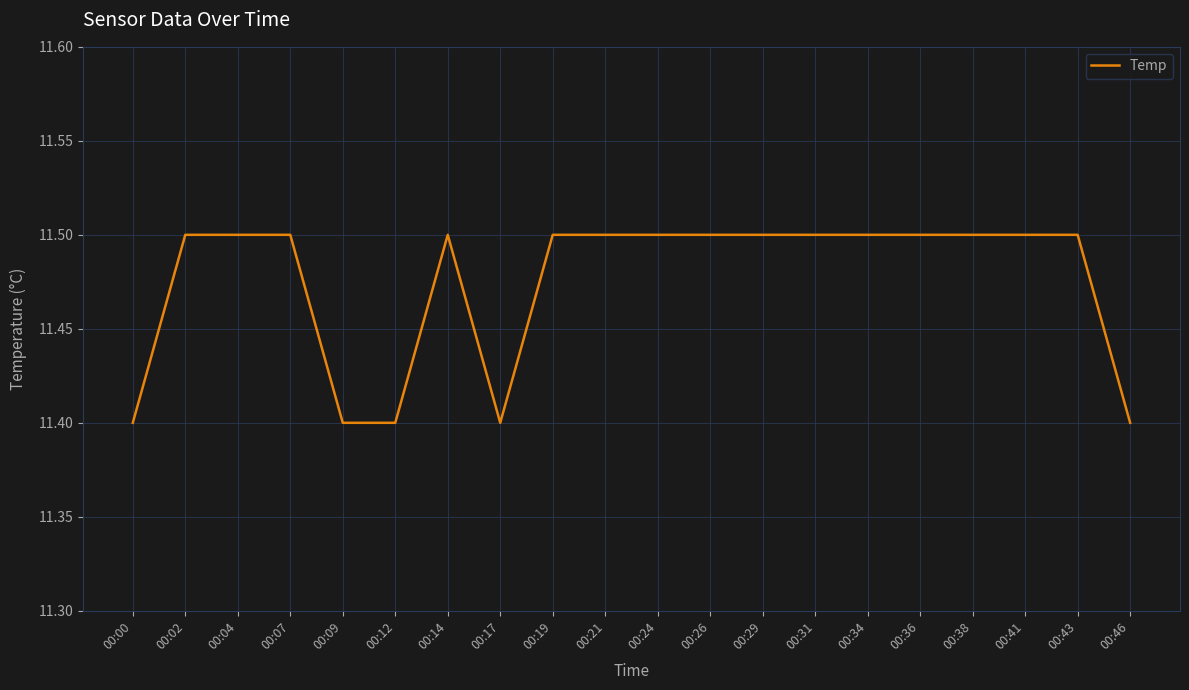

What is the ratio of the value at 00:43 to the value at 00:21?

1.0